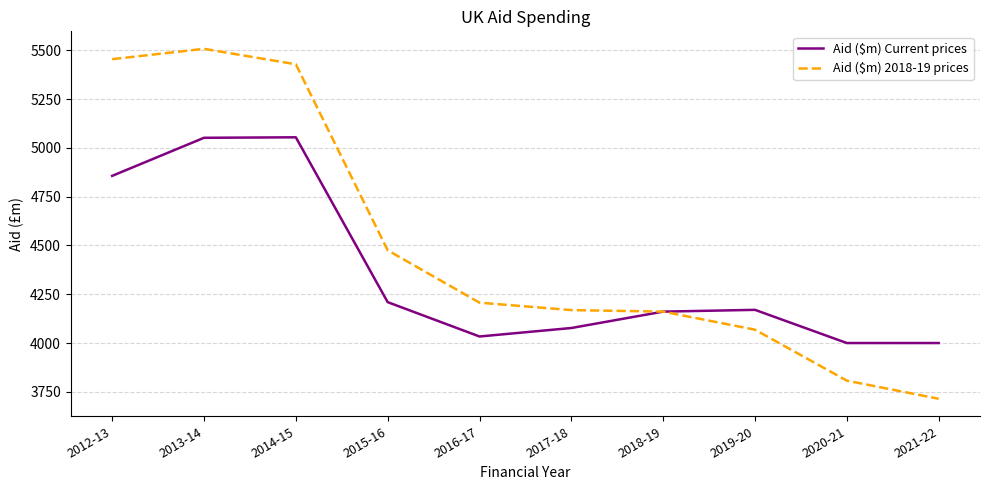

Which series has the largest range (max minus min)?

Aid ($m) 2018-19 prices